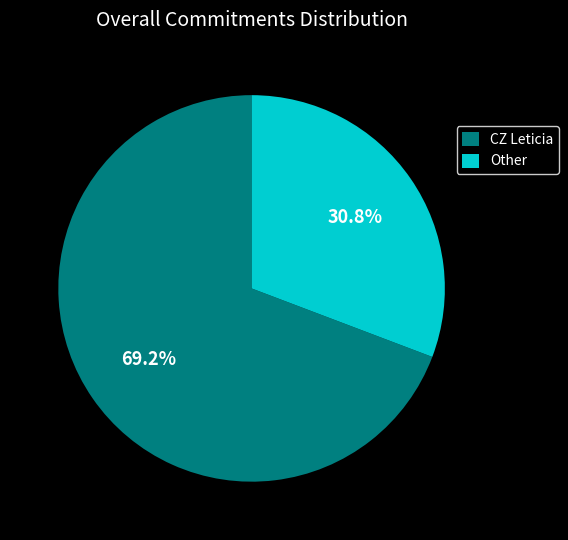

Count the number of slices in the pie.

2